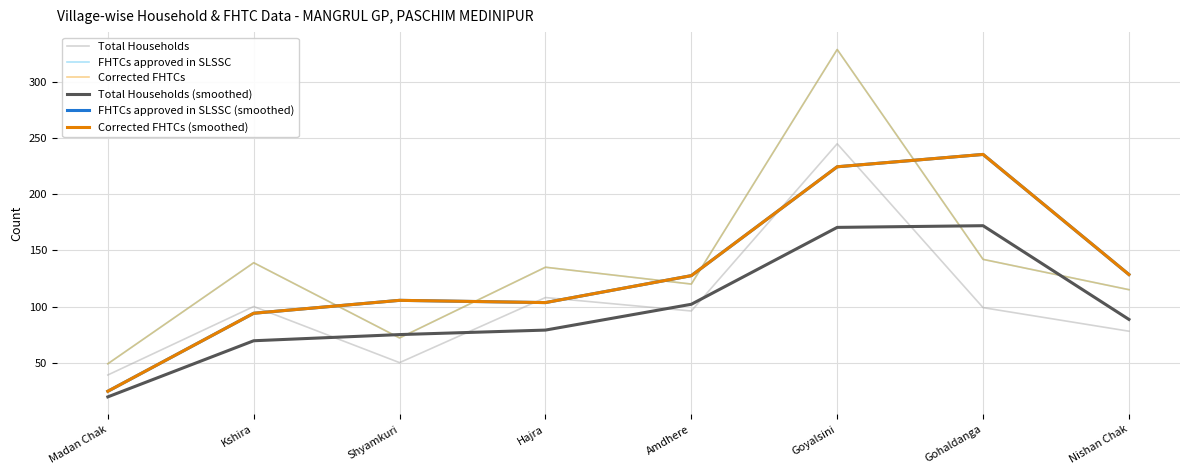

Which series ends up on top after the final intersection of Total Households (smoothed) and Corrected FHTCs?

Corrected FHTCs